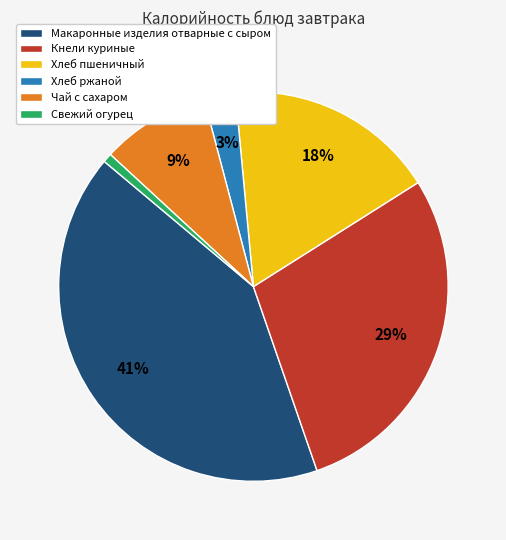

Is there any slice that represents more than half of the pie?

No